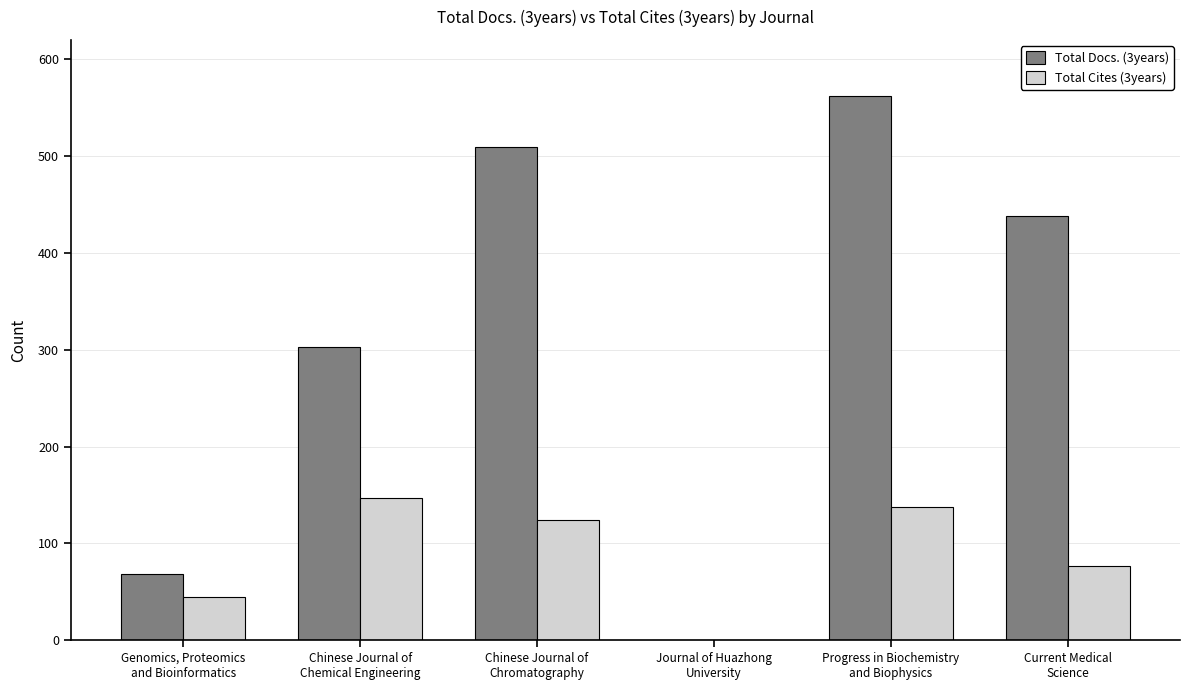

What is the greatest value displayed?

562